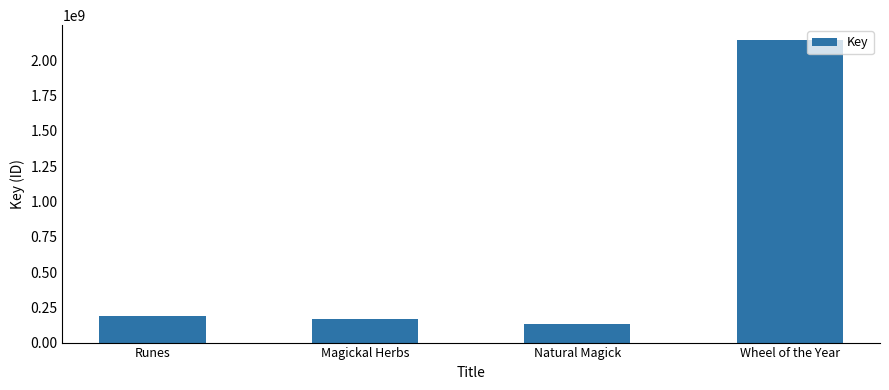

The value at Wheel of the Year is 3281627650. True or false?

False